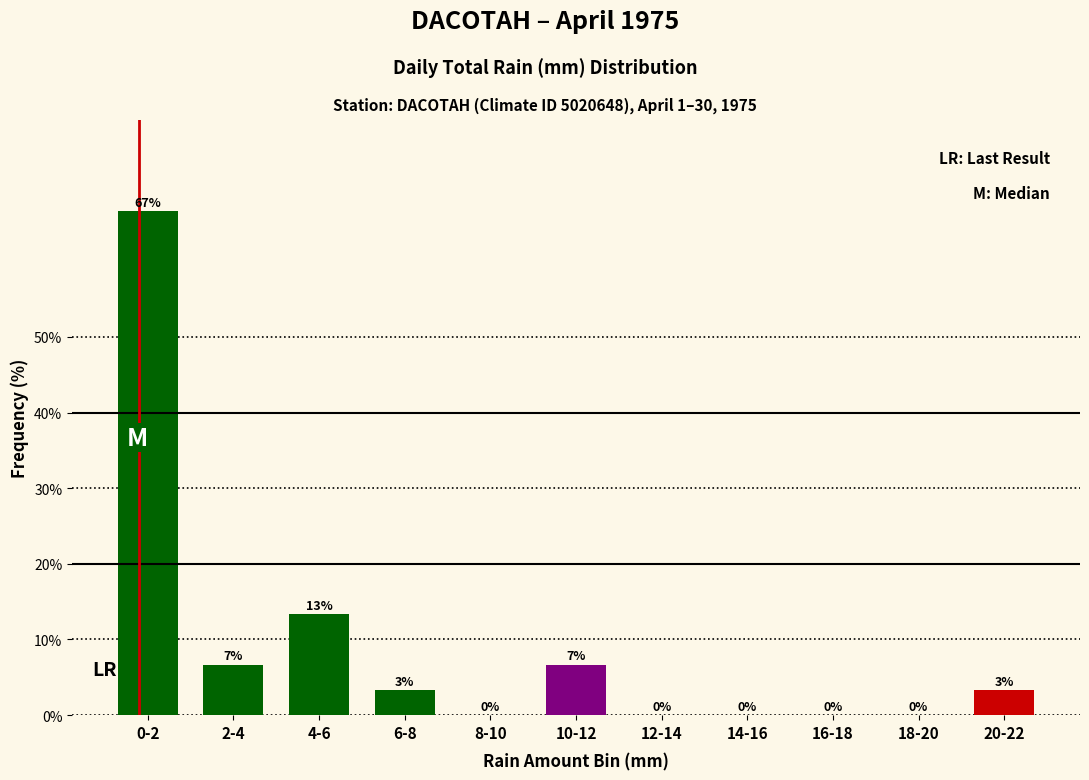

What is the sum of all values?

100.0